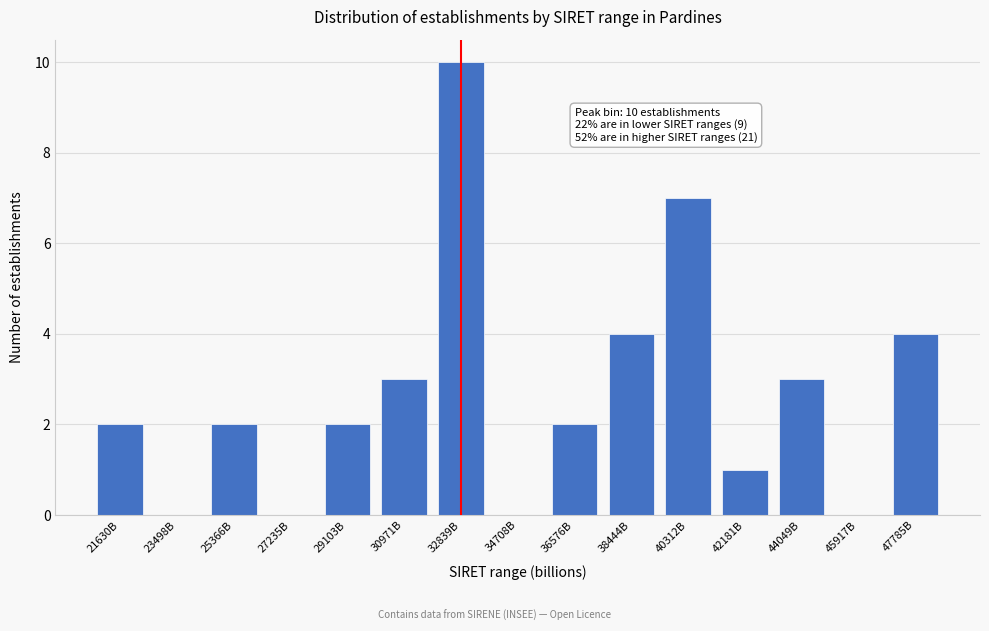

Reading left to right, list all the values displayed in this chart.

21630B=2	23498B=0	25366B=2	27235B=0	29103B=2	30971B=3	32839B=10	34708B=0	36576B=2	38444B=4	40312B=7	42181B=1	44049B=3	45917B=0	47785B=4